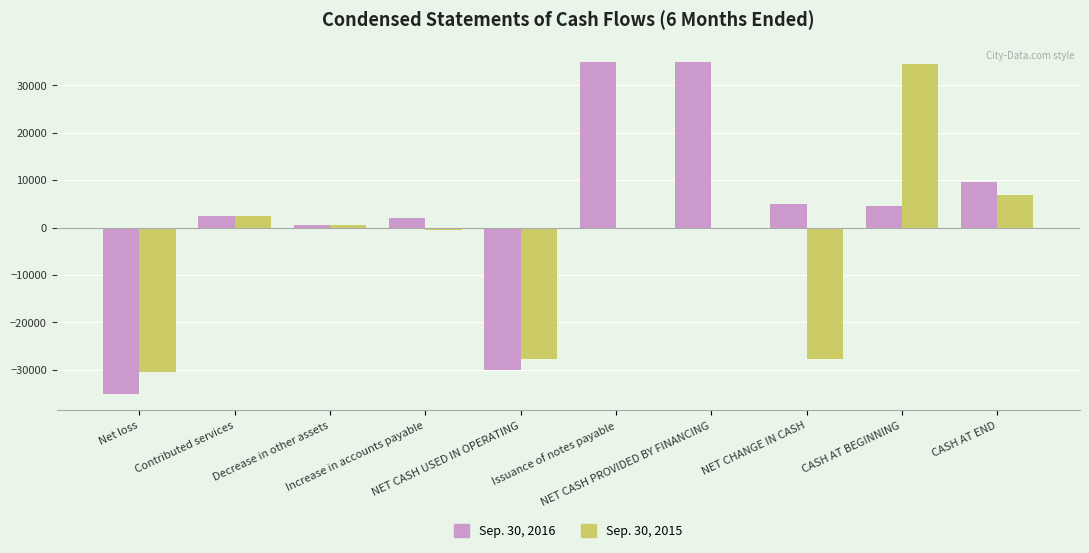

True or false: Sep. 30, 2016 has a value of 9555 at CASH AT END.

True